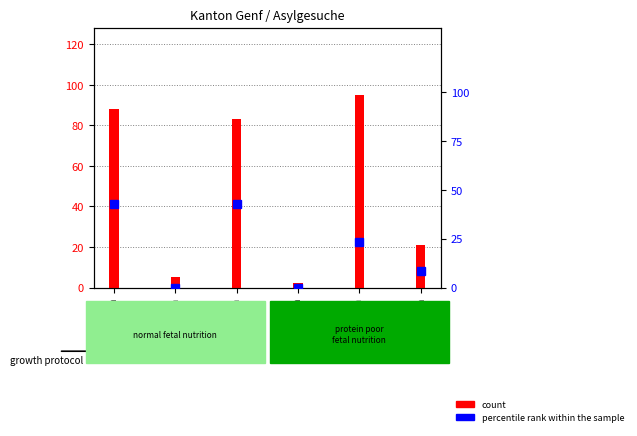

Rank the categories by count value from highest to lowest.

Asien, Afrika, Subsahara, Europa, Nordafrika, Amerika